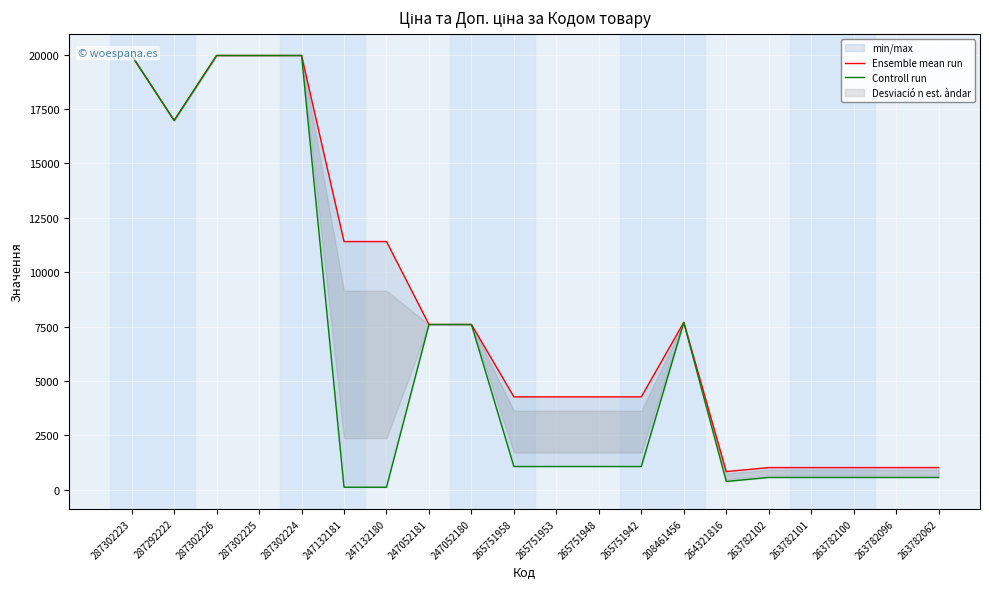

At which category does the chart reach its peak across all series?

287302223